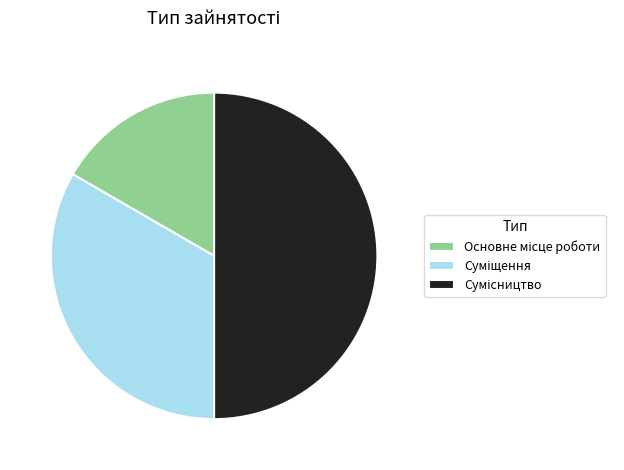

How many segments does this pie chart have?

3